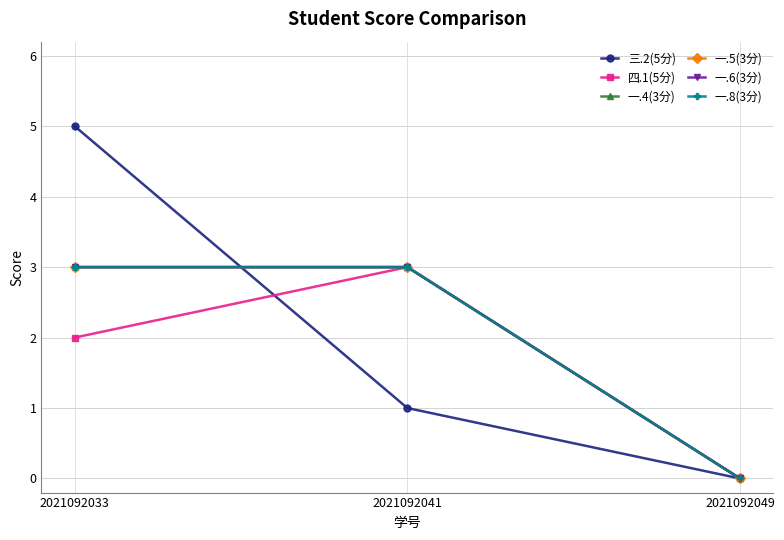

Is this an area chart (filled region under the line)?

No